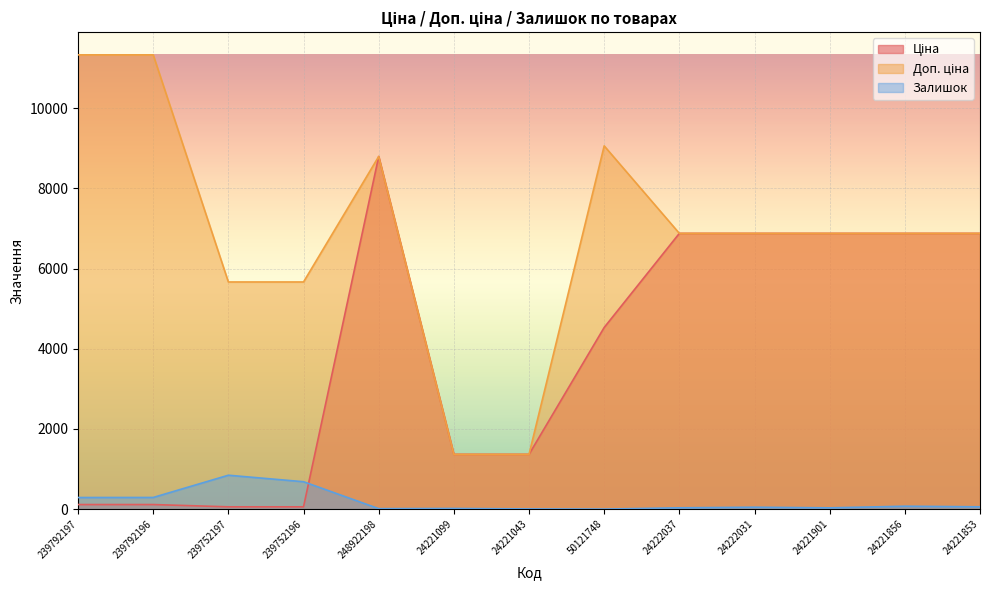

Which series ends up on top after the final intersection of Ціна and Доп. ціна?

Доп. ціна